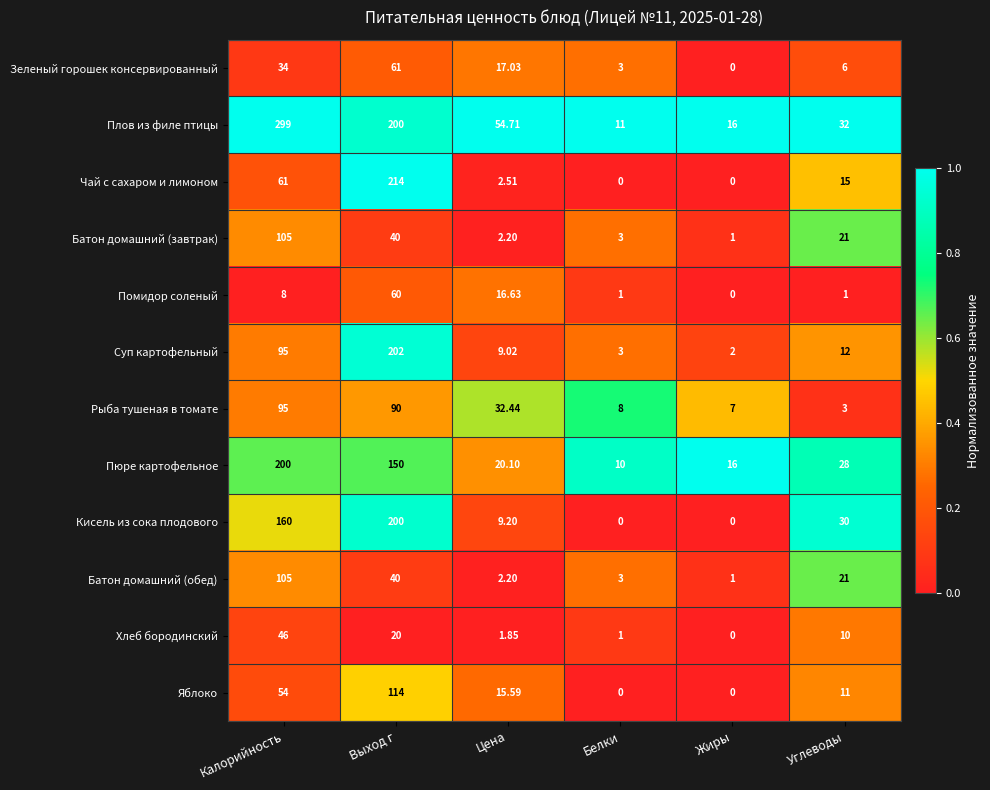

Which series has the largest total across all categories?

Плов из филе птицы